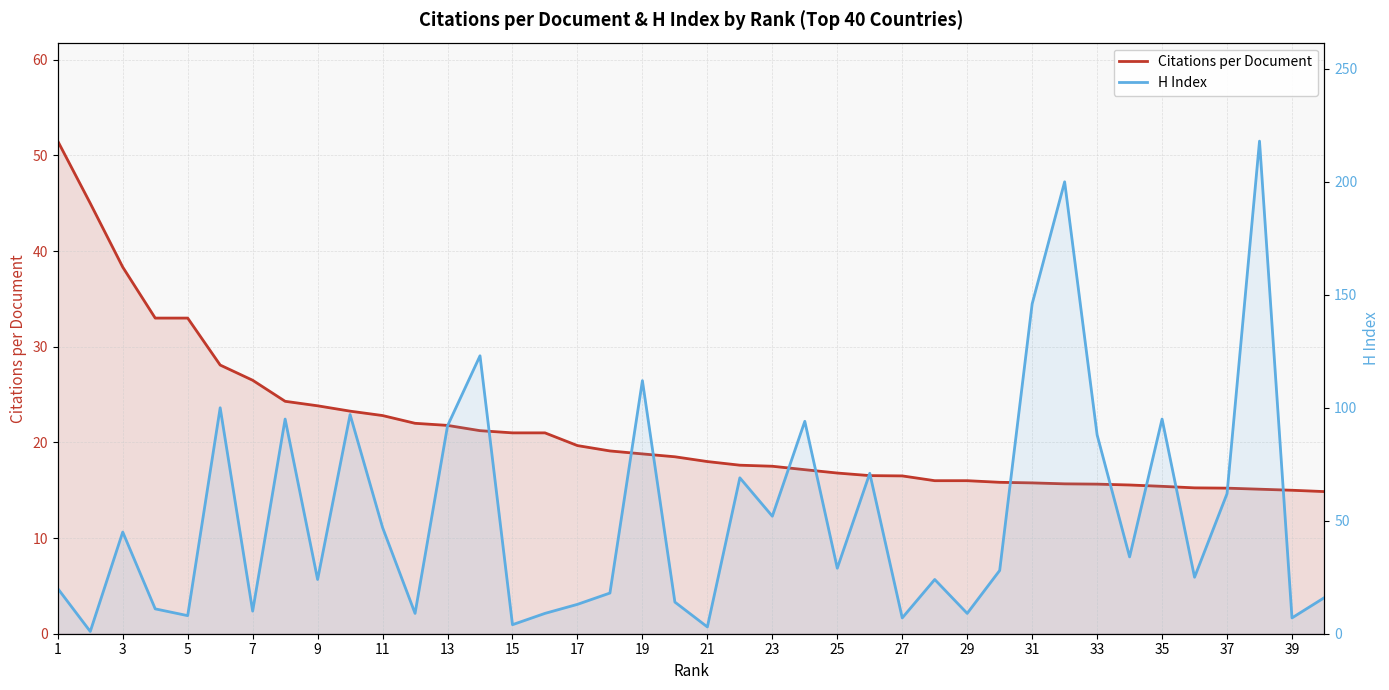

How many lines are shown in the chart?

2